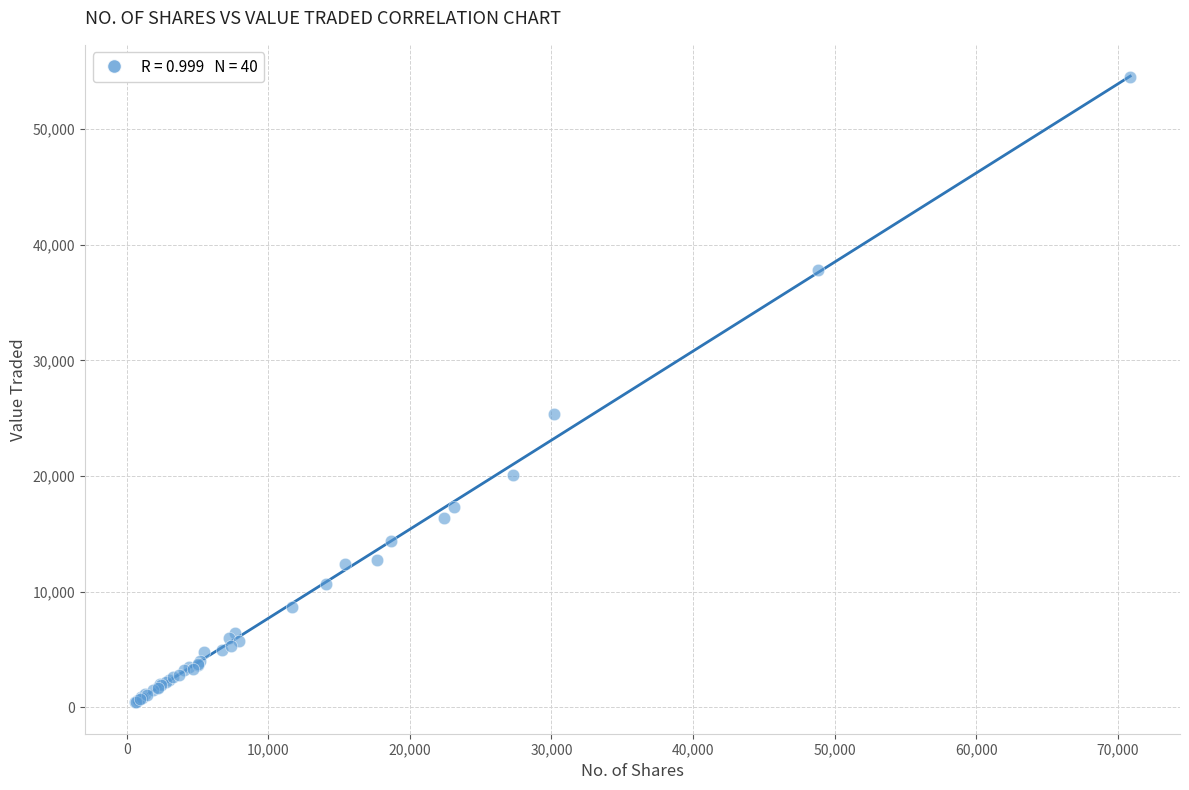

What Y value in the scatter plot is closest to 27450?

25323